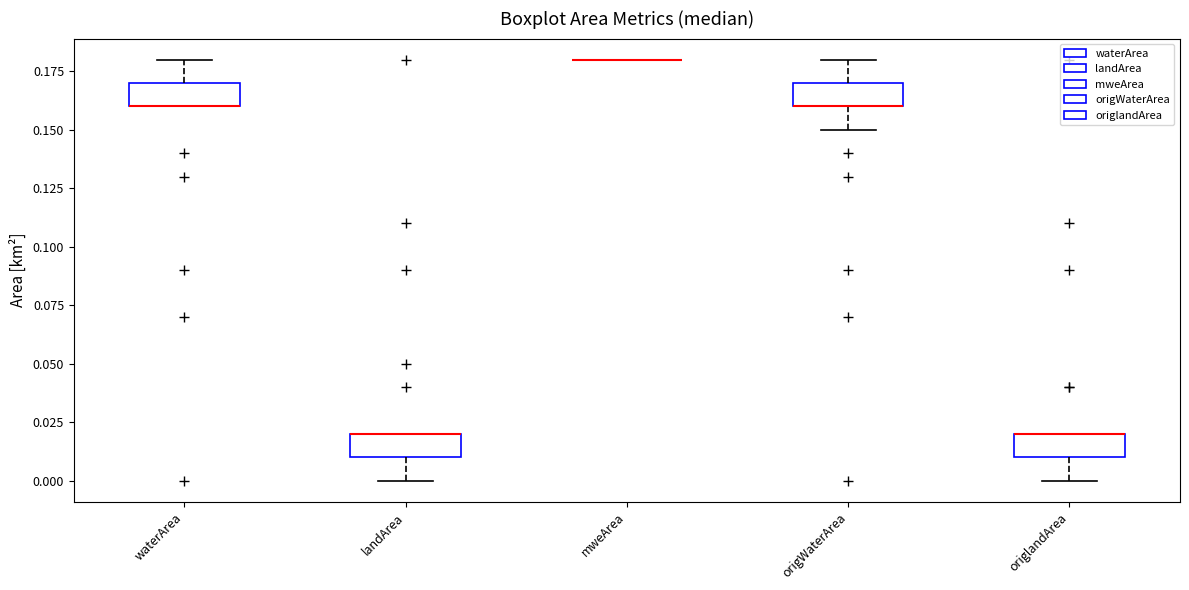

Reading left to right, transcribe this box plot: for each box, give where its median line is, the range the box spans, and where its two whiskers end, as read against the y-axis. The values are not printed on the chart, so give them approximately, as read against the axis.

waterArea: median 0.16 (drawn on the box's lower edge), box 0.16 to 0.17, whiskers 0.16 to 0.18
landArea: median 0.02 (drawn on the box's upper edge), box 0.01 to 0.02, whiskers 0.00 to 0.02
mweArea: box collapsed to a line at 0.18, whiskers 0.18 to 0.18
origWaterArea: median 0.16 (drawn on the box's lower edge), box 0.16 to 0.17, whiskers 0.15 to 0.18
origlandArea: median 0.02 (drawn on the box's upper edge), box 0.01 to 0.02, whiskers 0.00 to 0.02